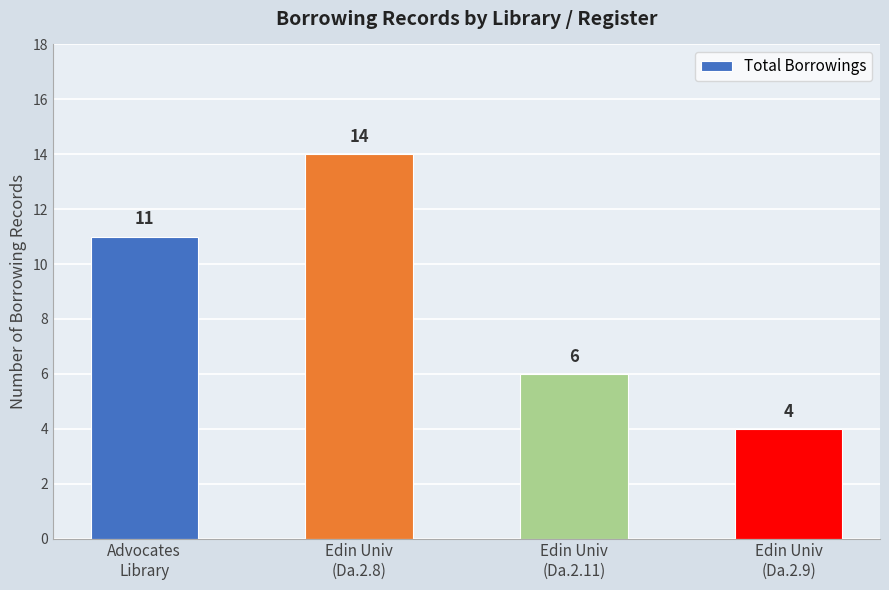

Approximately how many times larger is the value at Edin Univ
(Da.2.9) compared to Advocates
Library?

0.4